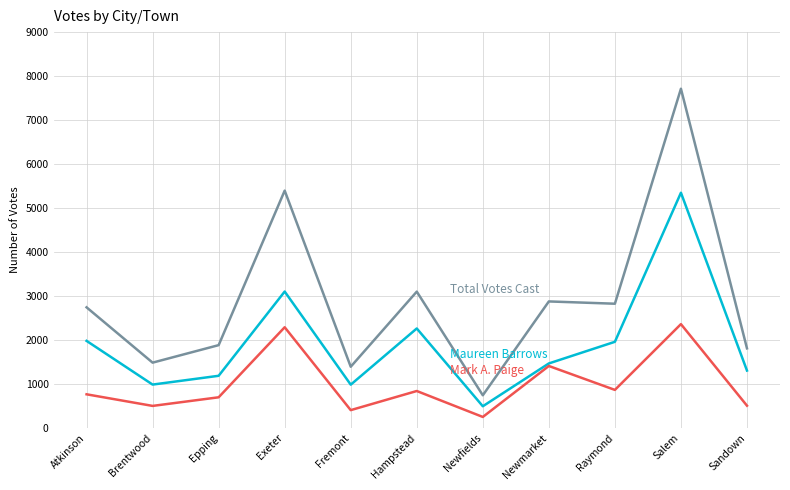

Which category has the highest value across all series?

Salem